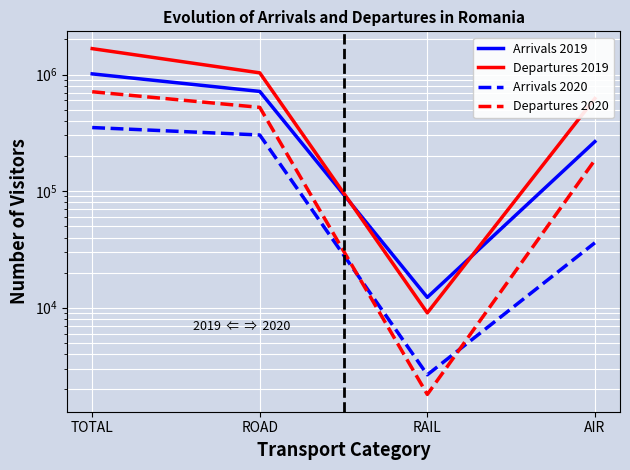

What is the difference between the maximum and second lowest values in the Arrivals 2019 series?

747044